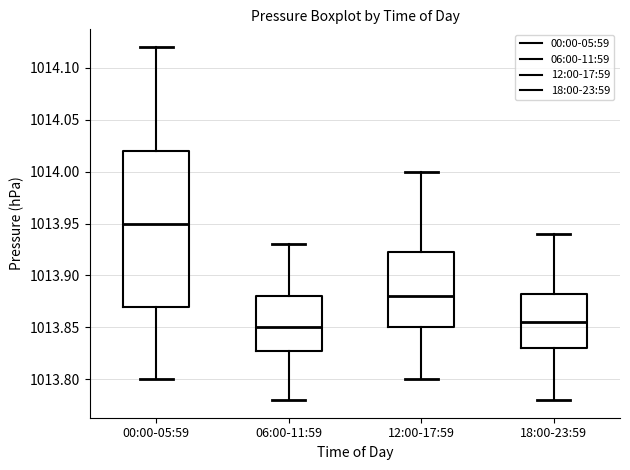

Reading left to right, transcribe this box plot: for each box, give where its median line is, the range the box spans, and where its two whiskers end, as read against the y-axis. The values are not printed on the chart, so give them approximately, as read against the axis.

00:00-05:59: median 1013.950, box 1013.870 to 1014.020, whiskers 1013.800 to 1014.120
06:00-11:59: median 1013.850, box 1013.830 to 1013.880, whiskers 1013.780 to 1013.930
12:00-17:59: median 1013.880, box 1013.850 to 1013.925, whiskers 1013.800 to 1014.000
18:00-23:59: median 1013.855, box 1013.830 to 1013.885, whiskers 1013.780 to 1013.940